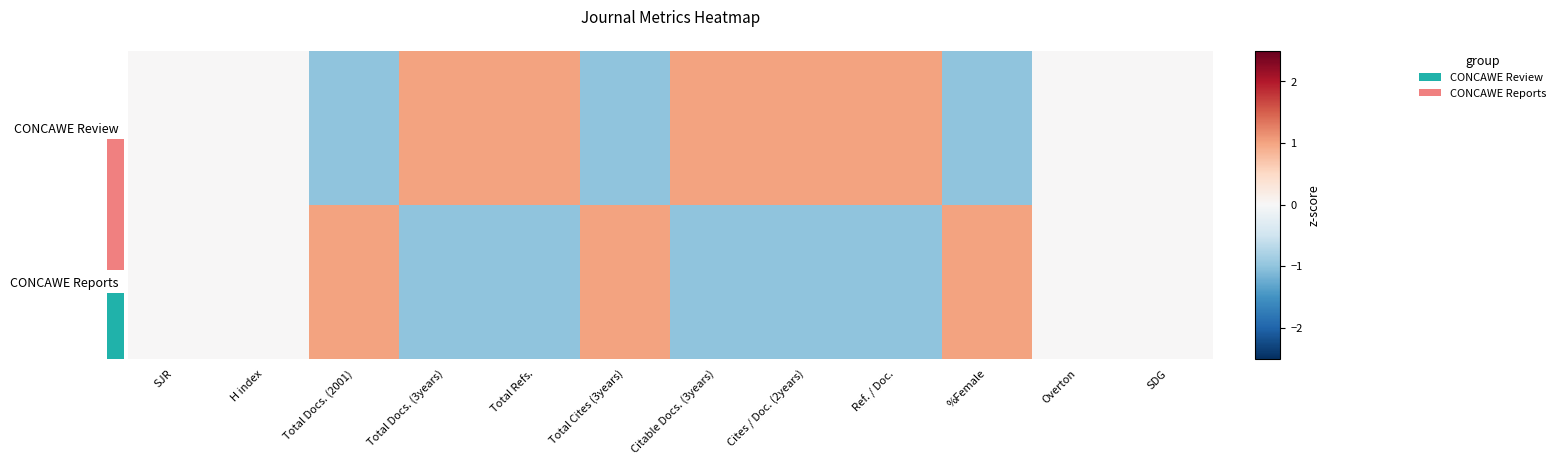

Rank the series by their average value, from lowest to highest.

CONCAWE Reports, CONCAWE Review